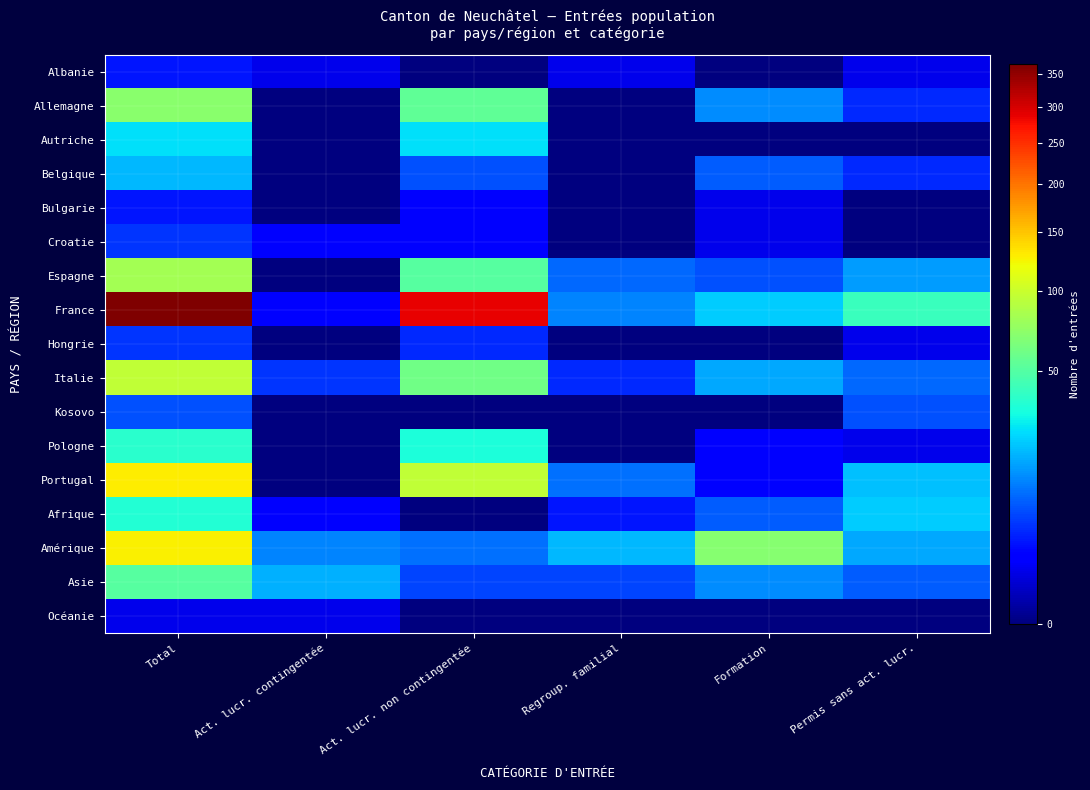

Reading left to right, extract all data points from this chart.

Albanie: Total=3	Act. lucr. contingentée=1	Act. lucr. non contingentée=0	Regroup. familial=1	Formation=0	Permis sans act. lucr.=1
Allemagne: Total=71	Act. lucr. contingentée=0	Act. lucr. non contingentée=54	Regroup. familial=0	Formation=13	Permis sans act. lucr.=4
Autriche: Total=26	Act. lucr. contingentée=0	Act. lucr. non contingentée=26	Regroup. familial=0	Formation=0	Permis sans act. lucr.=0
Belgique: Total=19	Act. lucr. contingentée=0	Act. lucr. non contingentée=7	Regroup. familial=0	Formation=8	Permis sans act. lucr.=4
Bulgarie: Total=3	Act. lucr. contingentée=0	Act. lucr. non contingentée=2	Regroup. familial=0	Formation=1	Permis sans act. lucr.=0
Croatie: Total=5	Act. lucr. contingentée=2	Act. lucr. non contingentée=2	Regroup. familial=0	Formation=1	Permis sans act. lucr.=0
Espagne: Total=82	Act. lucr. contingentée=0	Act. lucr. non contingentée=51	Regroup. familial=9	Formation=7	Permis sans act. lucr.=15
France: Total=366	Act. lucr. contingentée=2	Act. lucr. non contingentée=288	Regroup. familial=12	Formation=22	Permis sans act. lucr.=42
Hongrie: Total=5	Act. lucr. contingentée=0	Act. lucr. non contingentée=4	Regroup. familial=0	Formation=0	Permis sans act. lucr.=1
Italie: Total=95	Act. lucr. contingentée=5	Act. lucr. non contingentée=60	Regroup. familial=4	Formation=17	Permis sans act. lucr.=9
Kosovo: Total=7	Act. lucr. contingentée=0	Act. lucr. non contingentée=0	Regroup. familial=0	Formation=0	Permis sans act. lucr.=7
Pologne: Total=37	Act. lucr. contingentée=0	Act. lucr. non contingentée=34	Regroup. familial=0	Formation=2	Permis sans act. lucr.=1
Portugal: Total=128	Act. lucr. contingentée=0	Act. lucr. non contingentée=96	Regroup. familial=10	Formation=2	Permis sans act. lucr.=20
Afrique: Total=35	Act. lucr. contingentée=2	Act. lucr. non contingentée=0	Regroup. familial=3	Formation=8	Permis sans act. lucr.=22
Amérique: Total=127	Act. lucr. contingentée=12	Act. lucr. non contingentée=10	Regroup. familial=19	Formation=69	Permis sans act. lucr.=17
Asie: Total=51	Act. lucr. contingentée=18	Act. lucr. non contingentée=6	Regroup. familial=6	Formation=13	Permis sans act. lucr.=8
Océanie: Total=1	Act. lucr. contingentée=1	Act. lucr. non contingentée=0	Regroup. familial=0	Formation=0	Permis sans act. lucr.=0